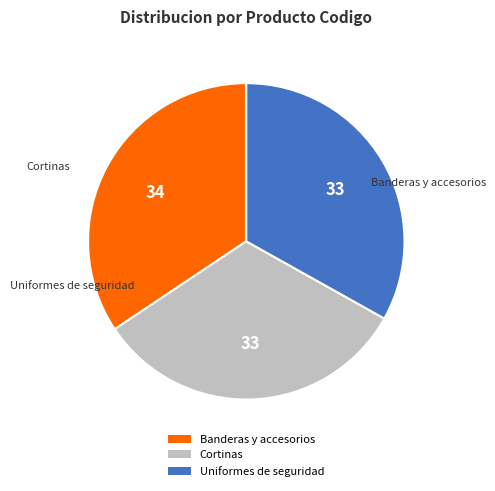

Combined, what portion of the pie is Uniformes de seguridad and Cortinas?

65.6%